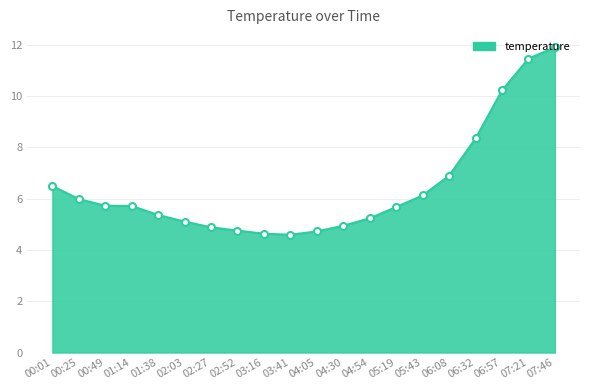

What is the difference between the maximum and minimum values?

7.3